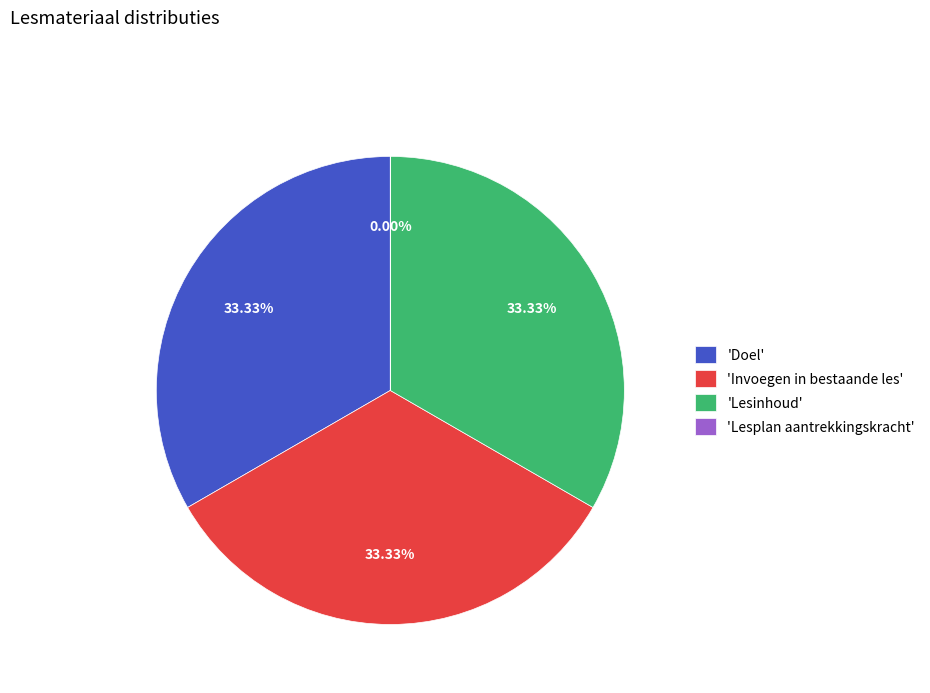

To the nearest percent, what percentage of the pie is Invoegen in bestaande les?

33%